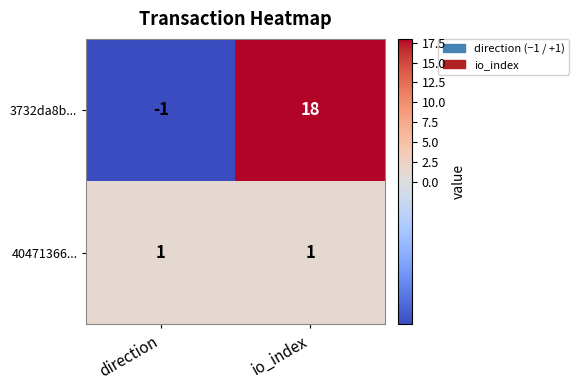

At how many categories does at least one series exceed 17?

1